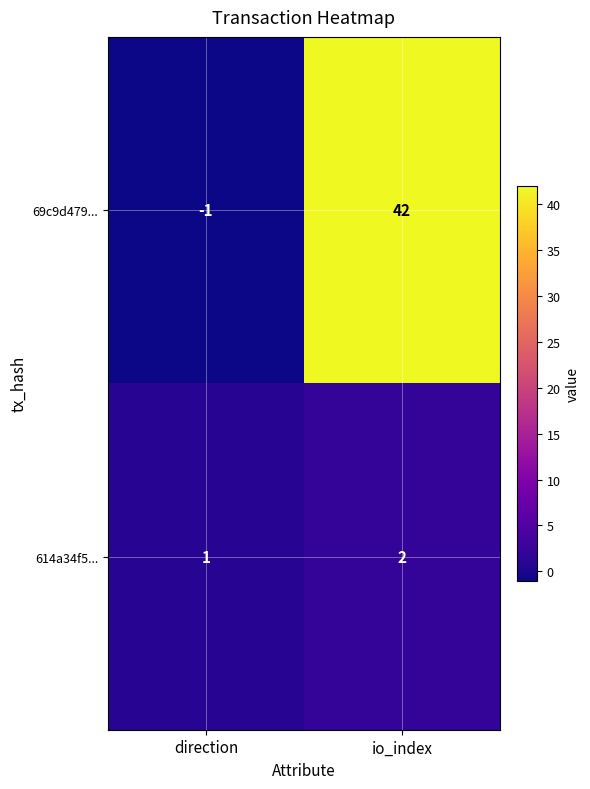

Rank the series by their average value, from highest to lowest.

69c9d479..., 614a34f5...